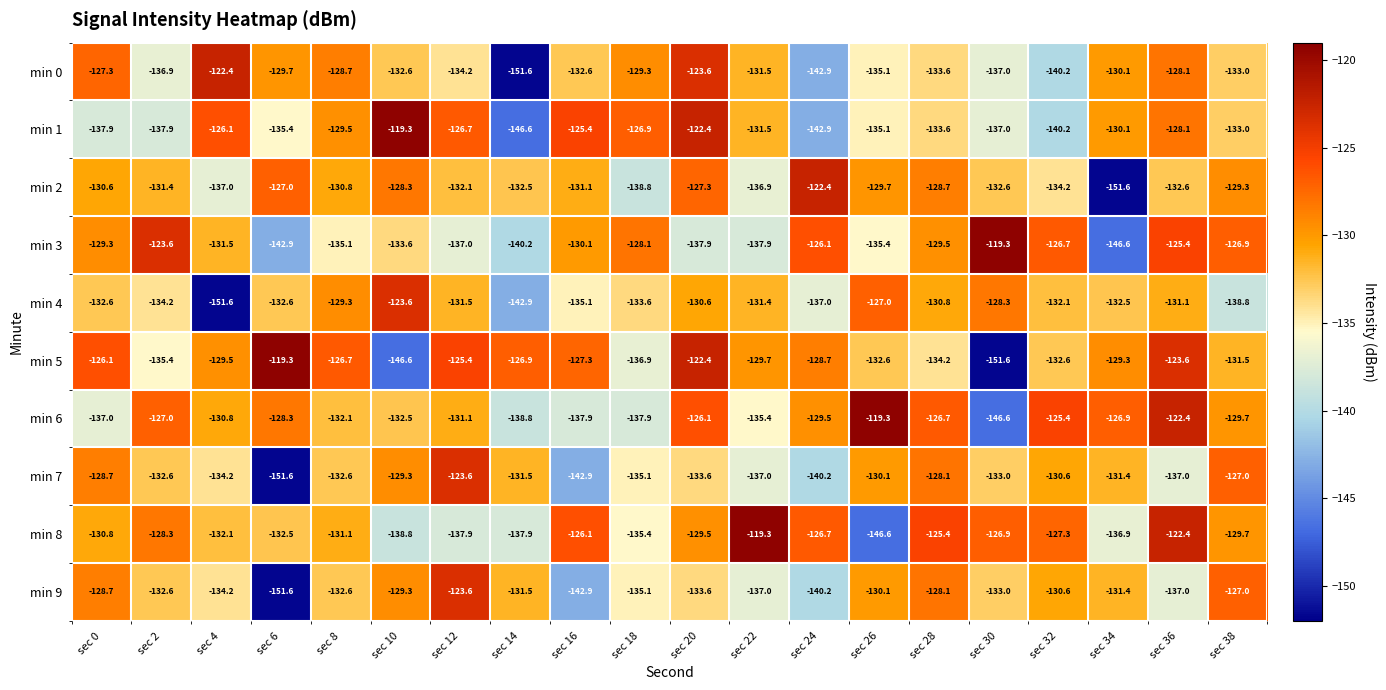

Which series has the widest spread of values?

min 5